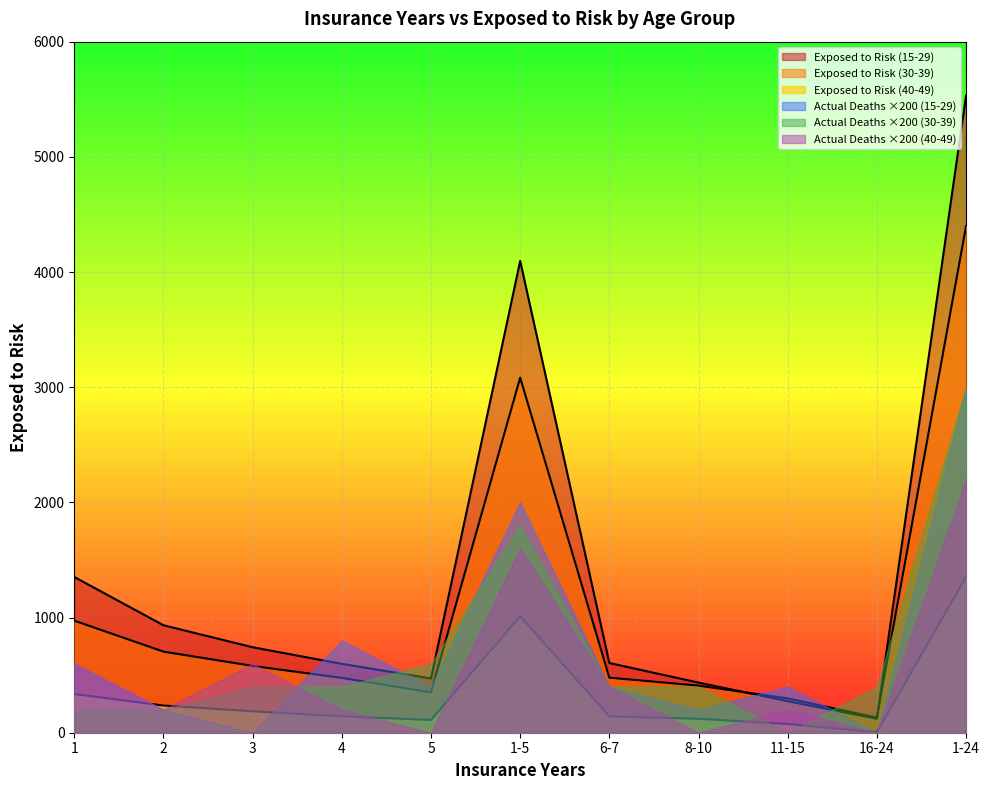

How many values in the Exposed to Risk (30-39) series exceed 478?

5